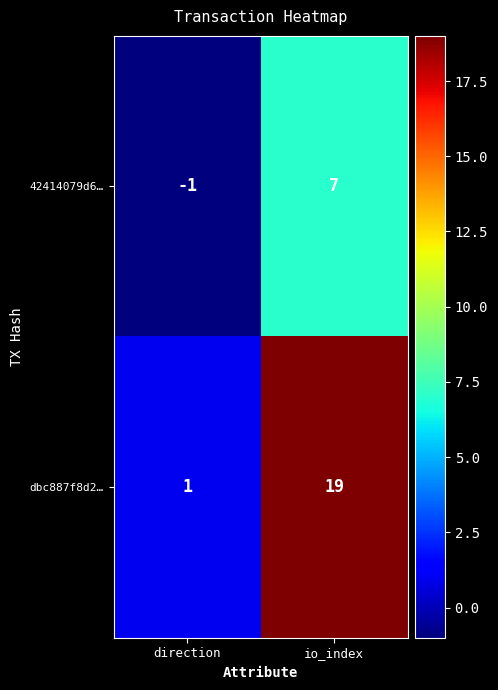

Reading left to right, extract all data points from this chart.

42414079d6…: -1	7
dbc887f8d2…: 1	19